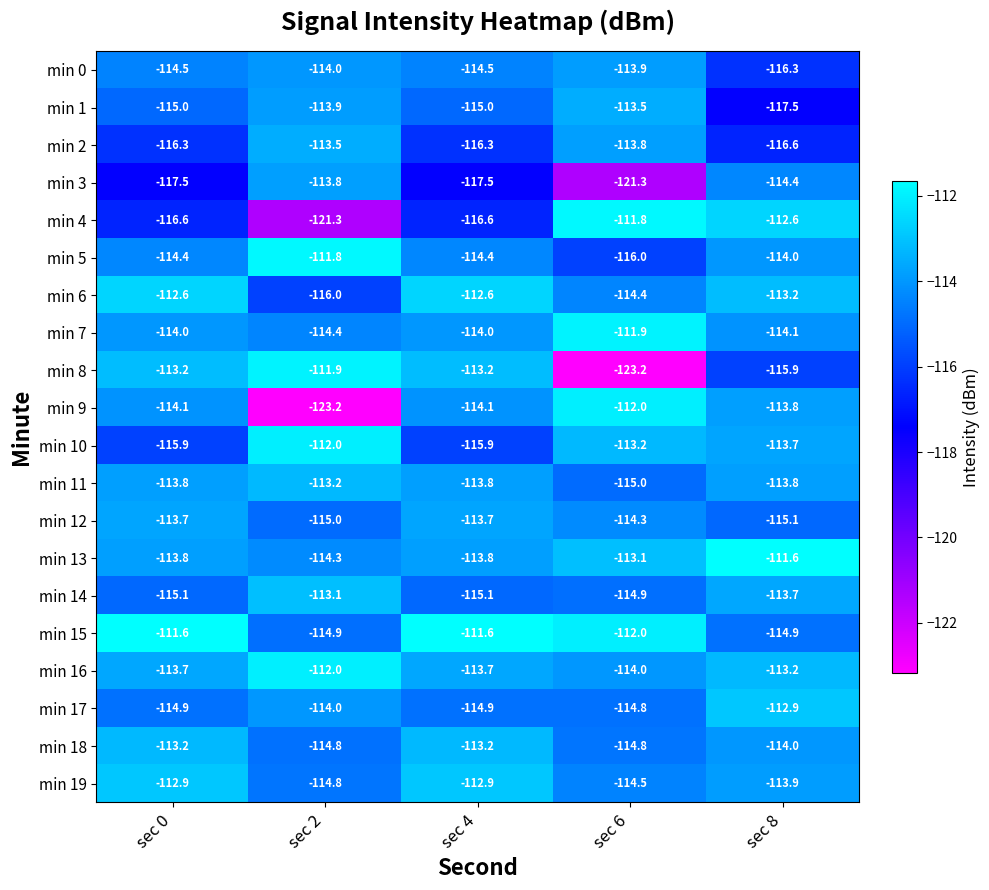

Which series changed the most between sec 2 and sec 8?

min 9